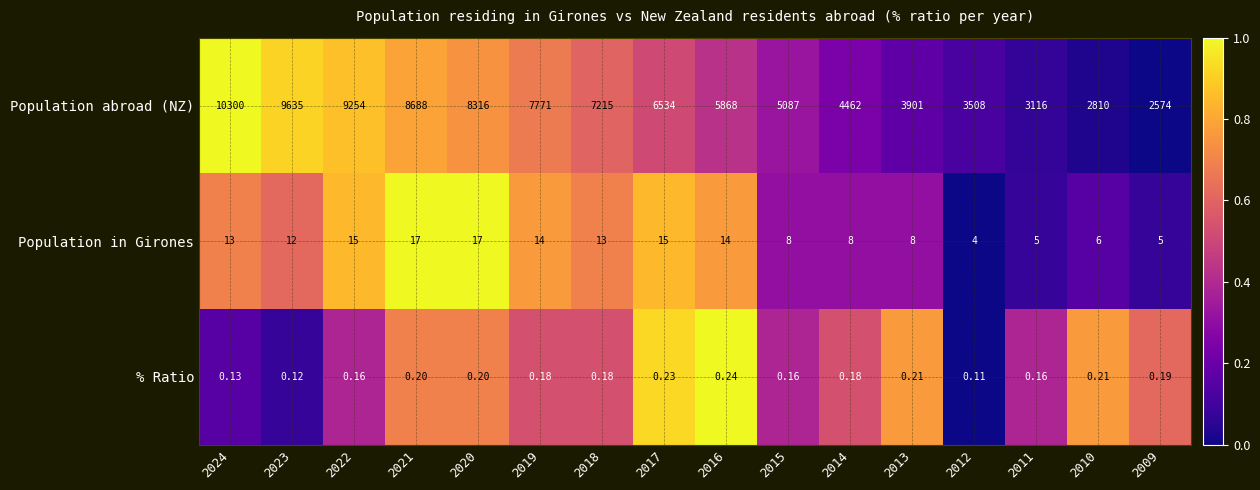

At how many categories does at least one series exceed 0?

16